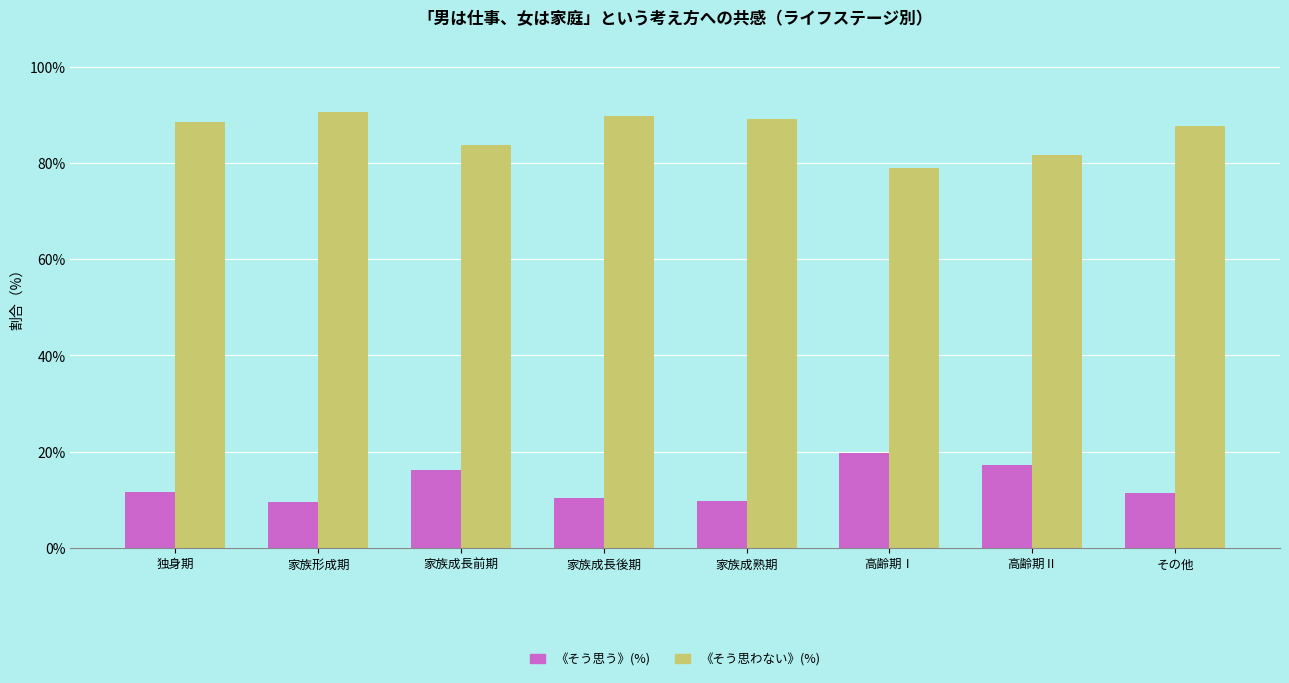

Does the chart contain stacked bars?

No